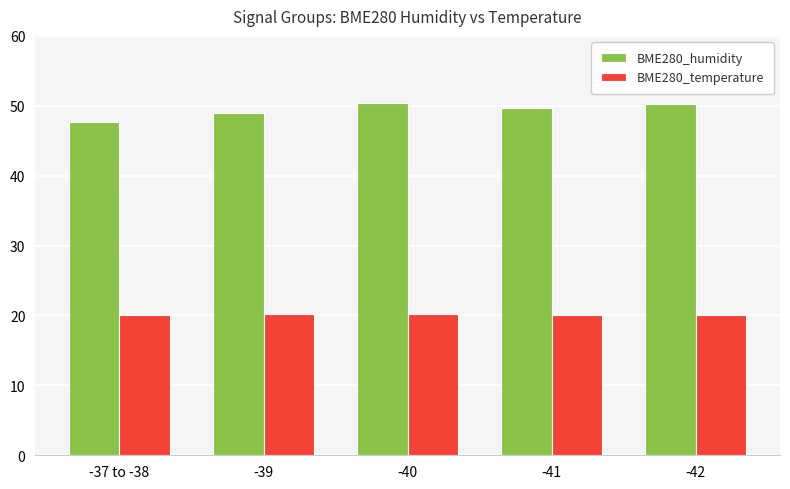

The value of BME280_humidity at -37 to -38 is 47.6. True or false?

True